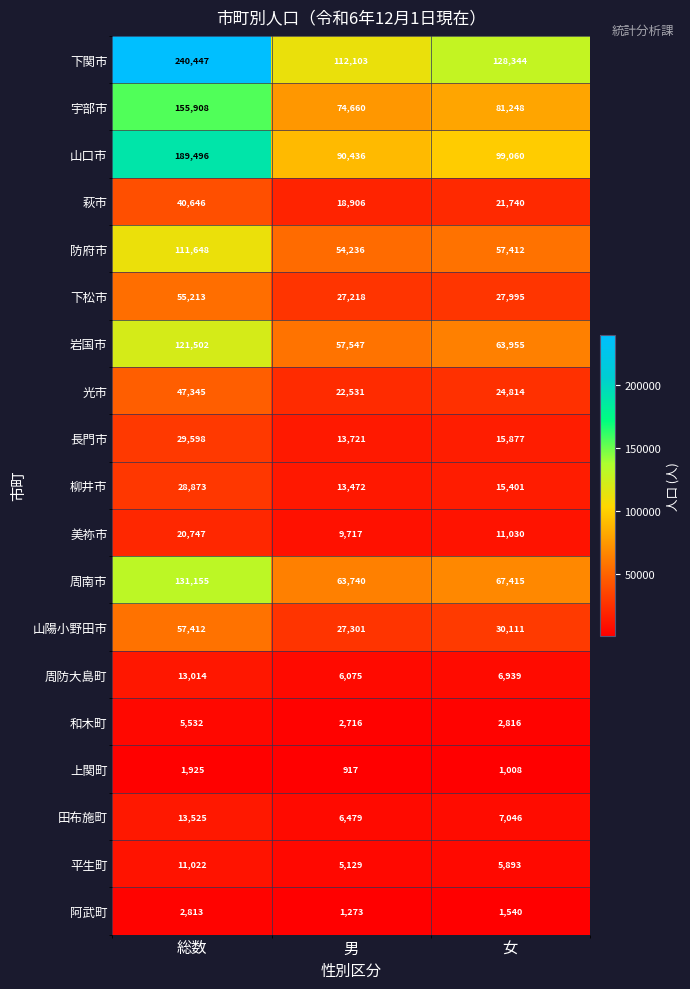

How many series are shown in this chart?

19